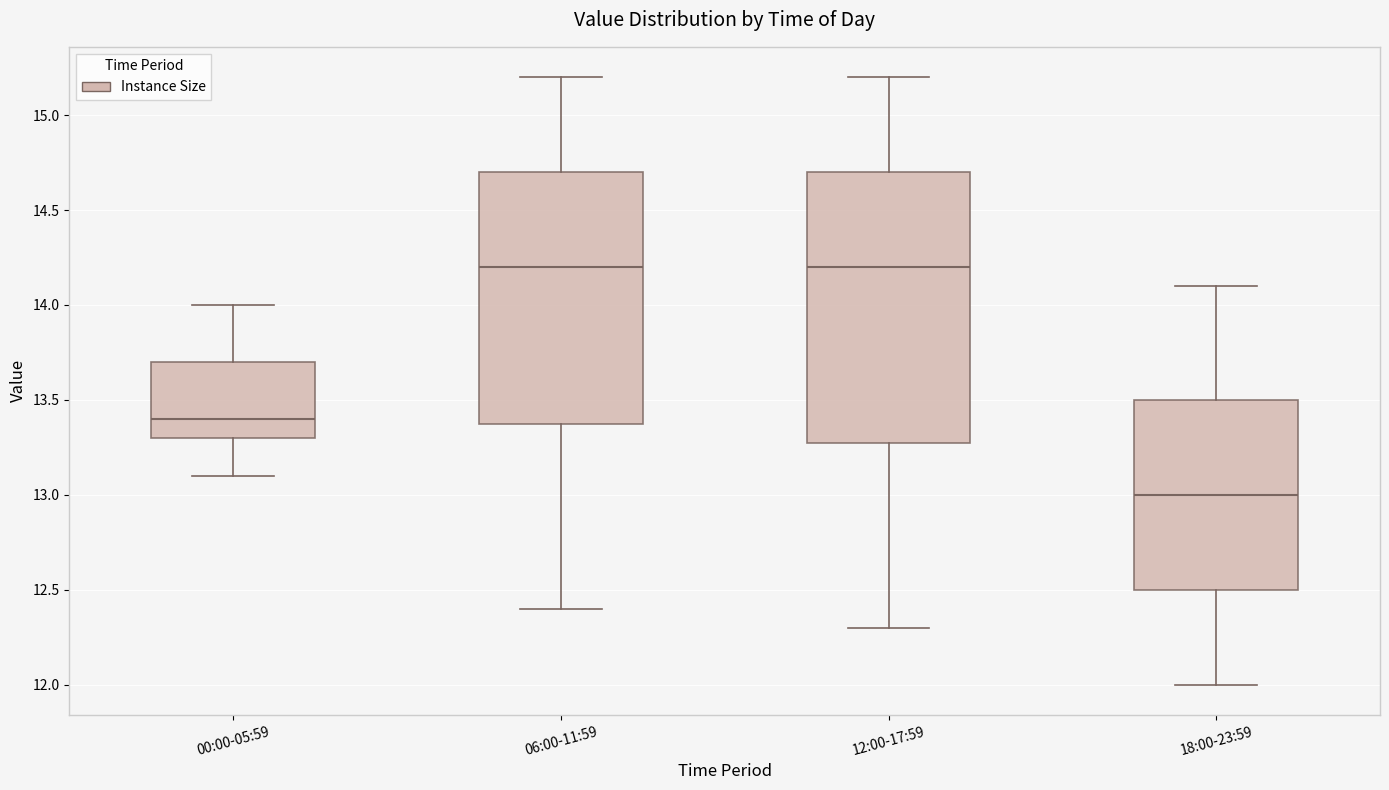

Where does the upper whisker of the box for 00:00-05:59 end on the y-axis? The values are not printed on the chart, so give them approximately, as read against the axis.

14.0